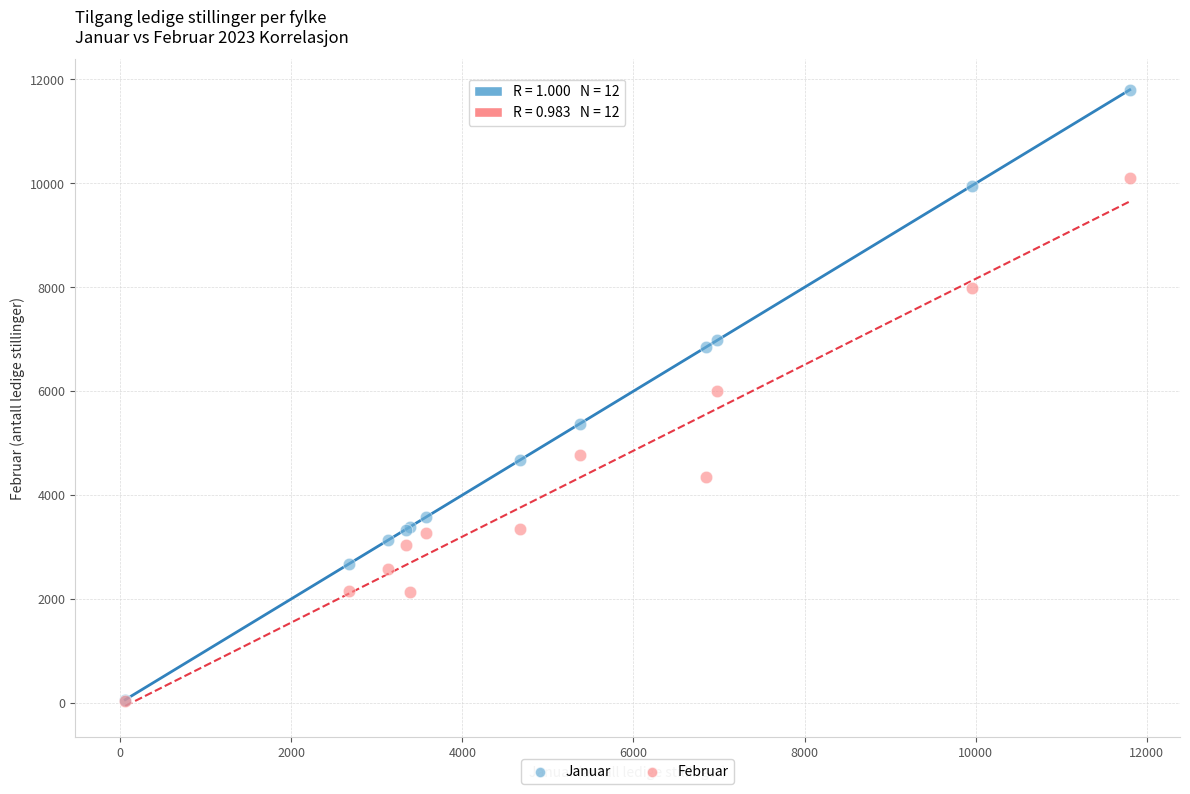

What are all the series names shown in the legend?

Januar, Februar